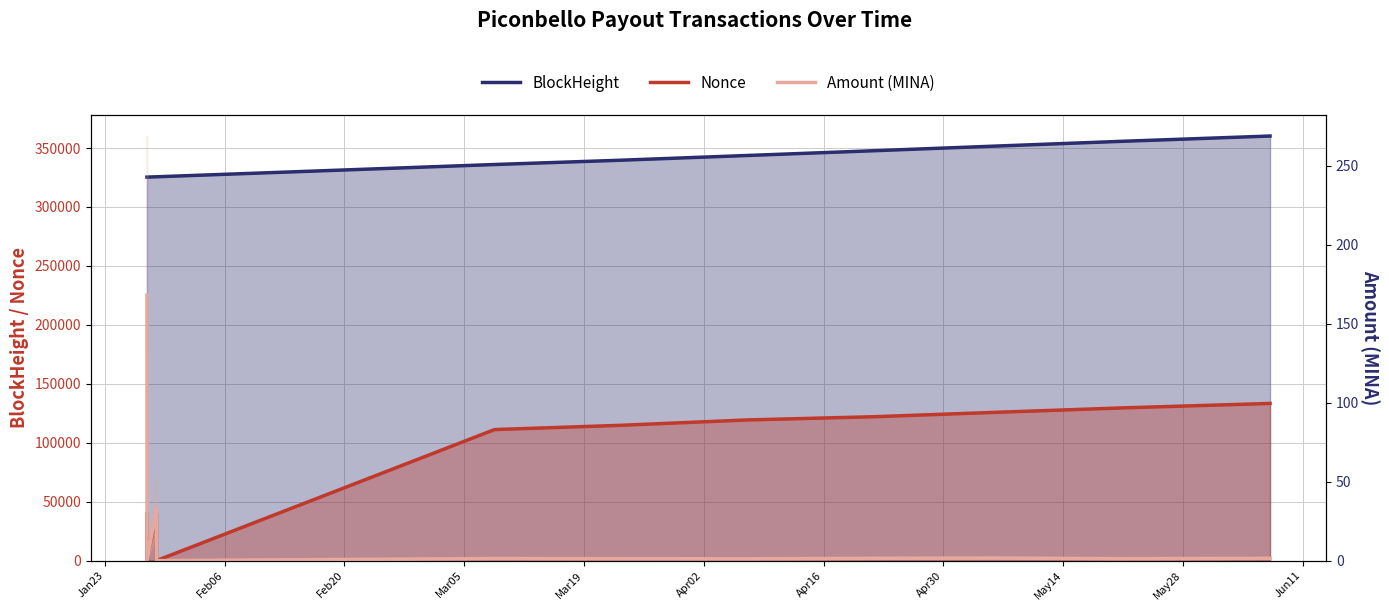

What is the total value across all series at Apr16?

463020.1